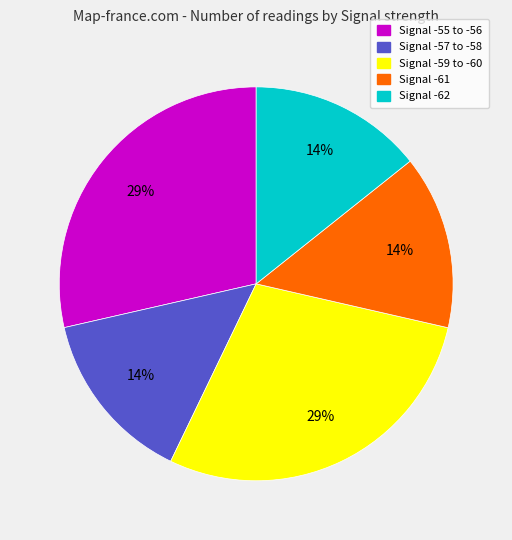

How many slices are in this pie chart?

5